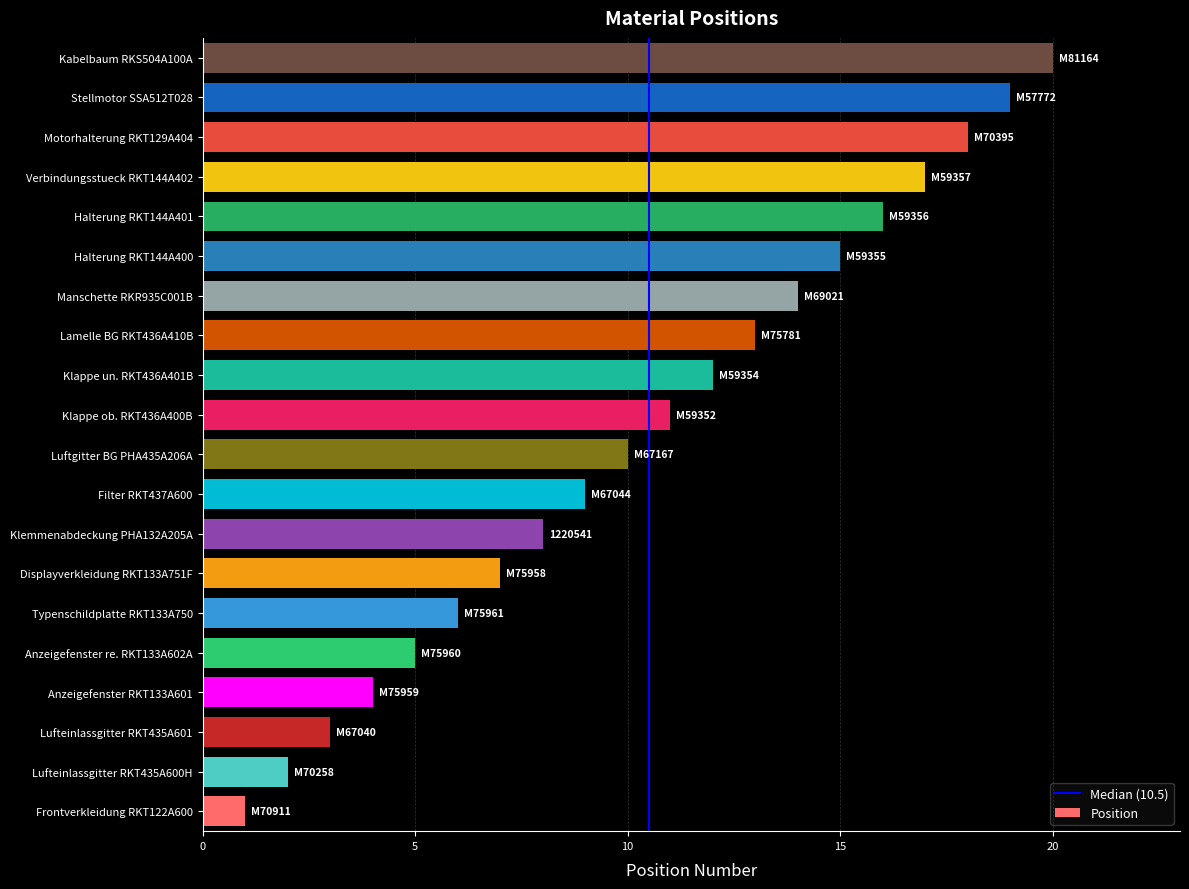

What is the maximum value shown in the chart?

20